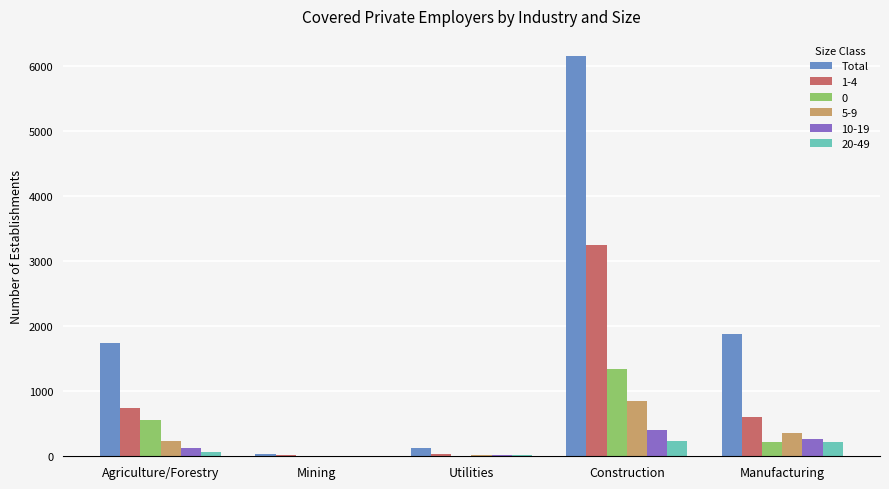

At which category does the chart reach its peak across all series?

Construction